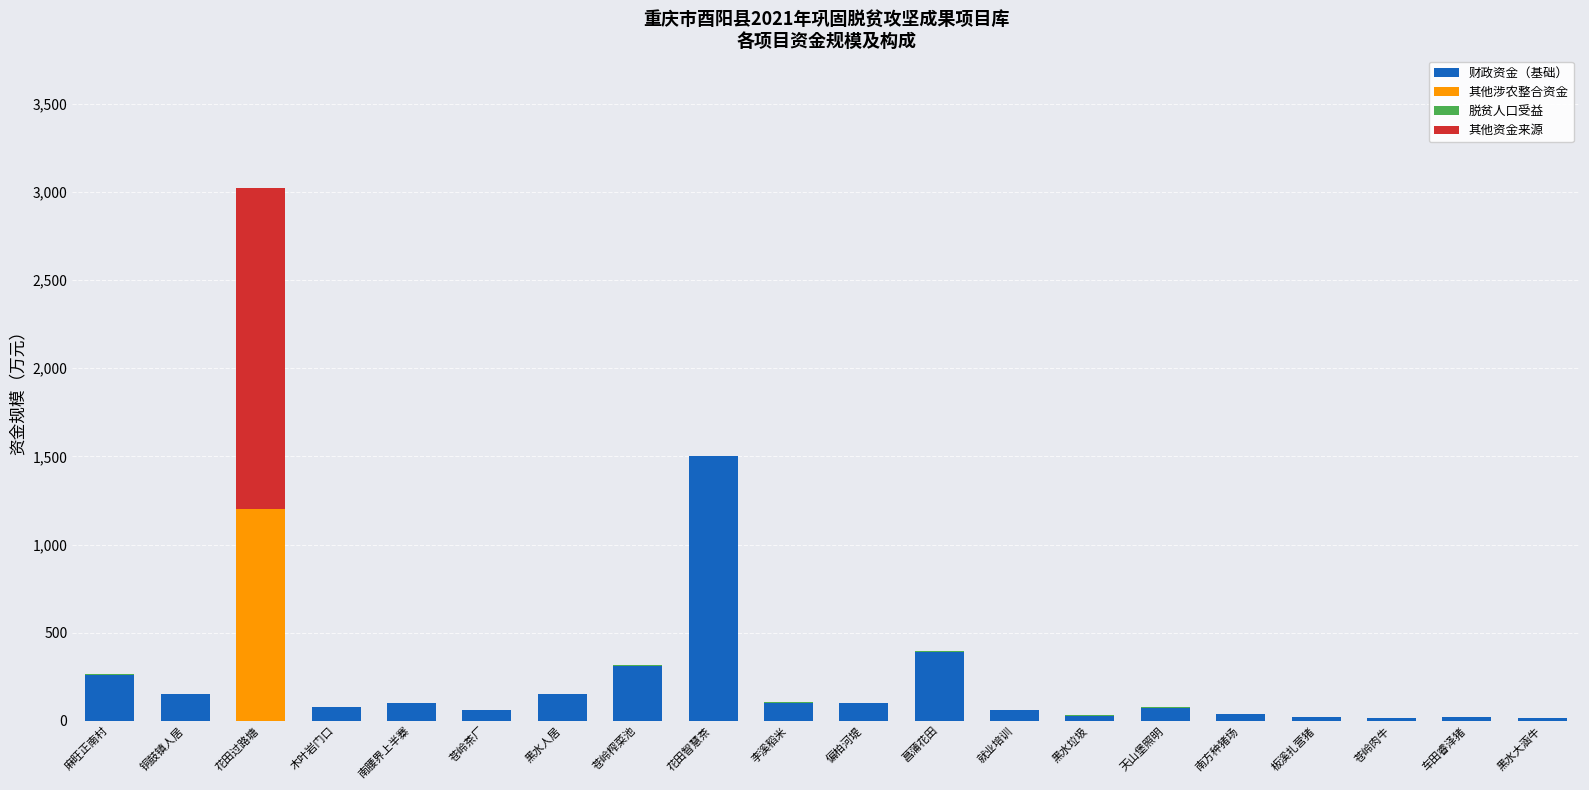

At which label does 脱贫人口受益 first exceed 2?

麻旺正南村